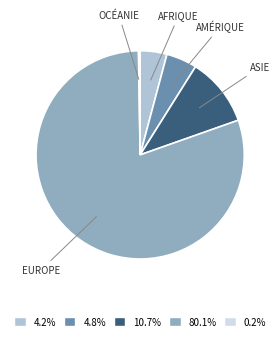

Does any single category account for the majority?

Yes